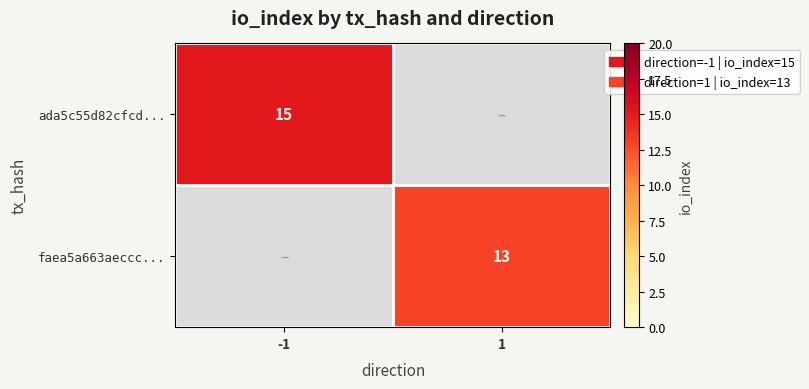

Which has a higher value, -1 or 1?

-1